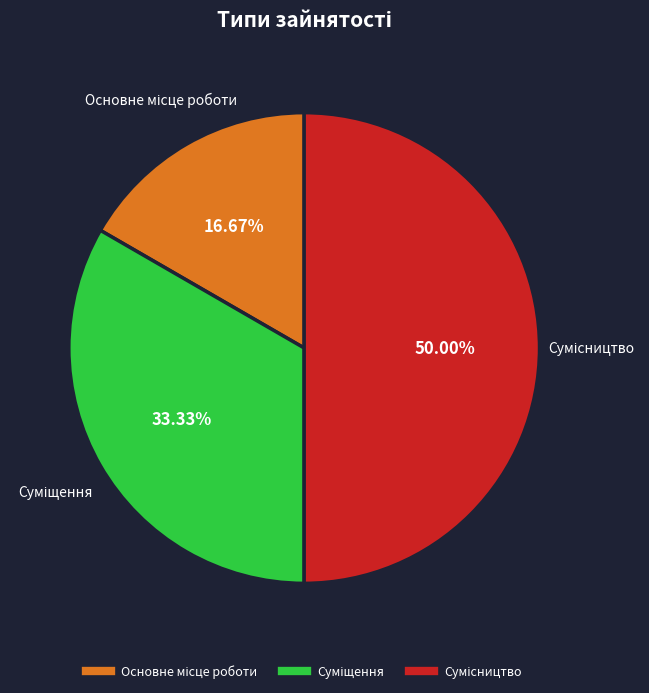

To the nearest percent, what is the difference between the largest and smallest slice percentages?

33%